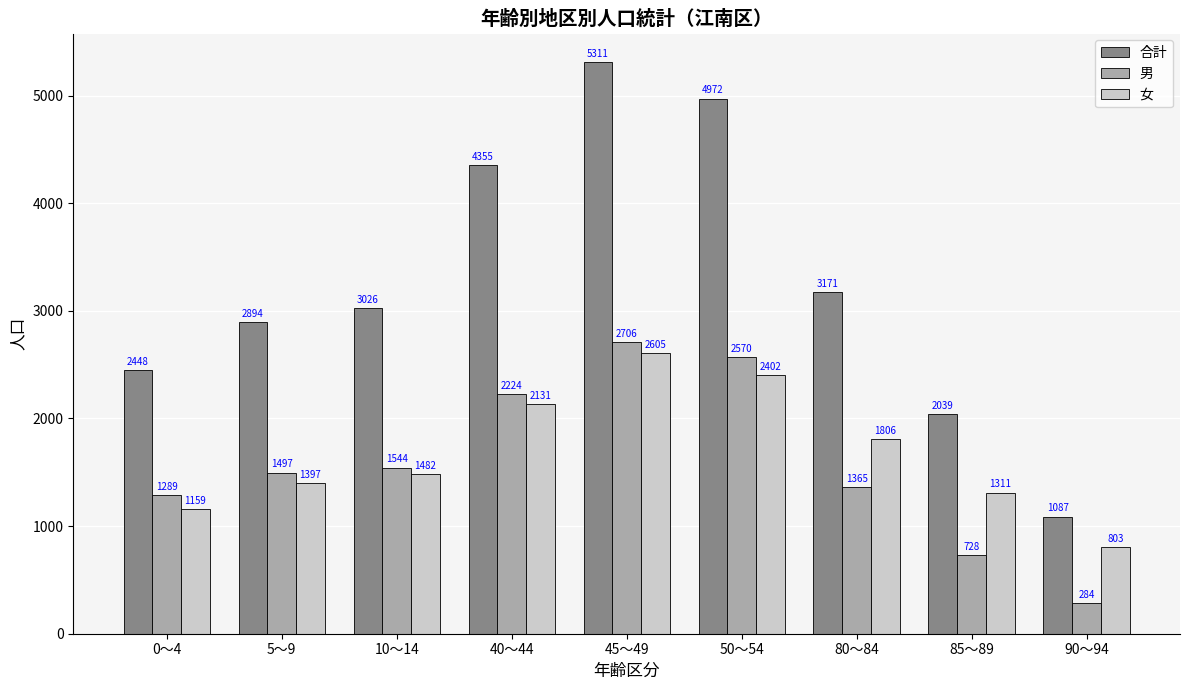

What is the difference between the highest and lowest values at 40～44?

2224